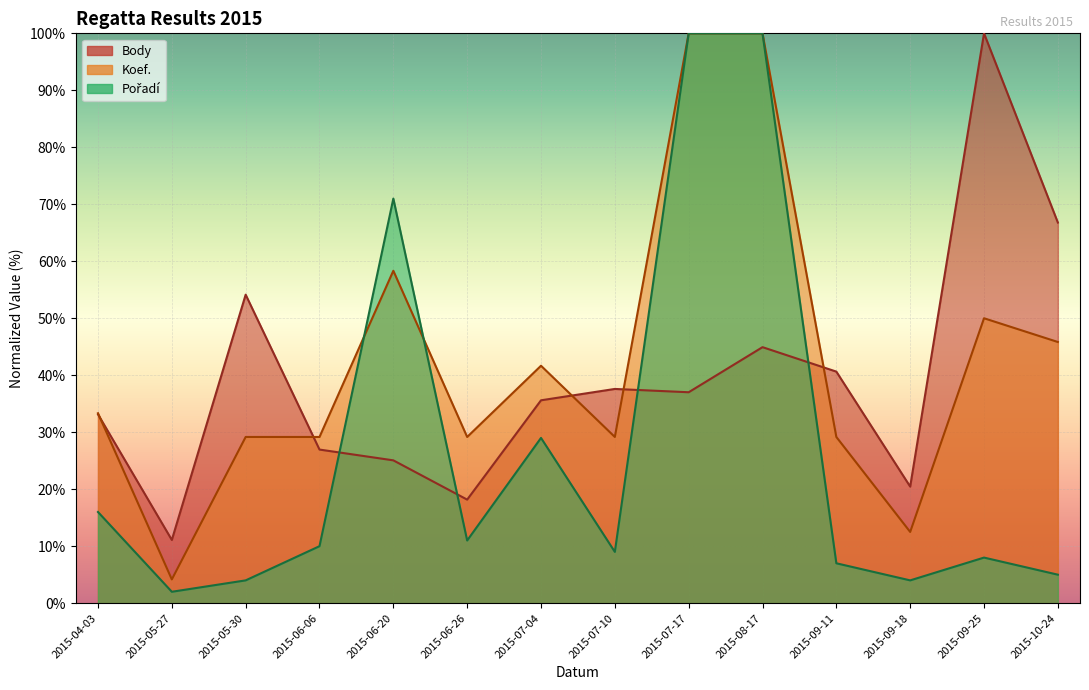

Which label corresponds to the smallest value in the chart?

2015-05-27